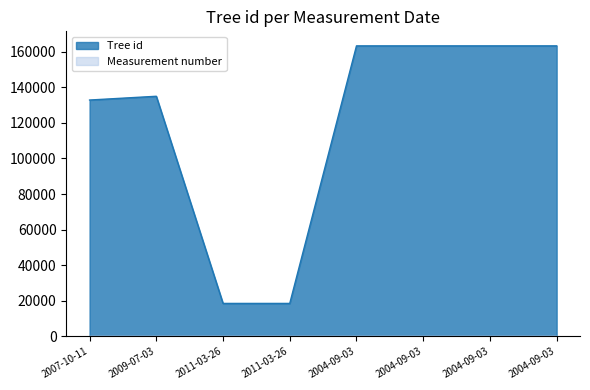

Reading left to right, transcribe all the data shown in this chart.

132870	134985	18524	18523	163321	163322	163323	163326